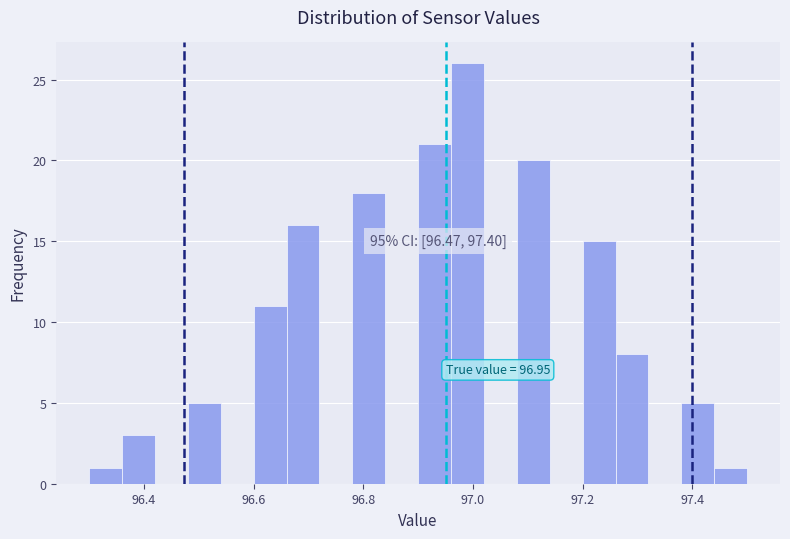

Around what value on the x-axis is the tallest bar? Give the approximate position of its centre, as read against the axis.

97.00